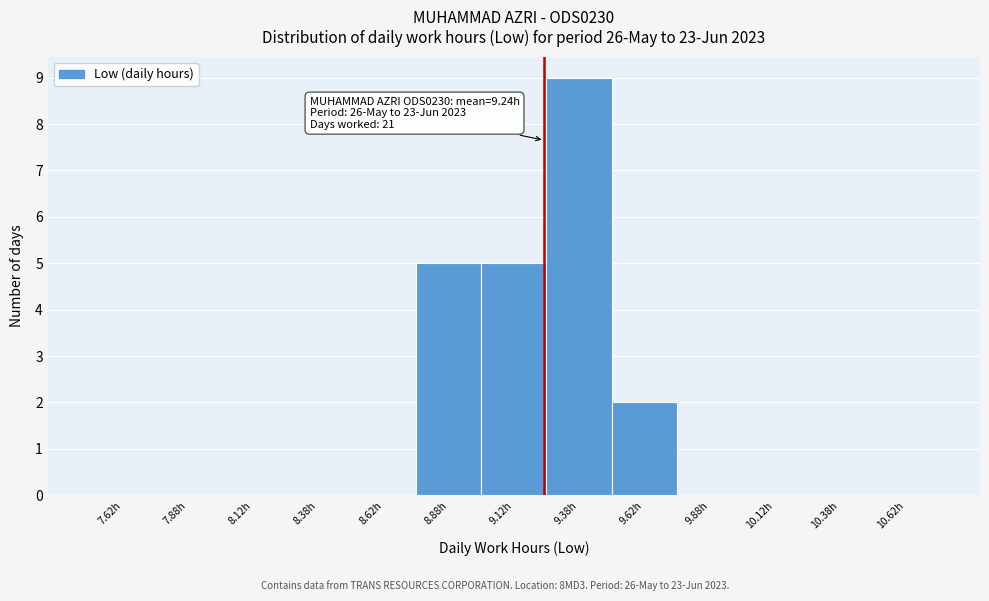

Over which range of the x-axis is the bar tallest?

9.25 to 9.50